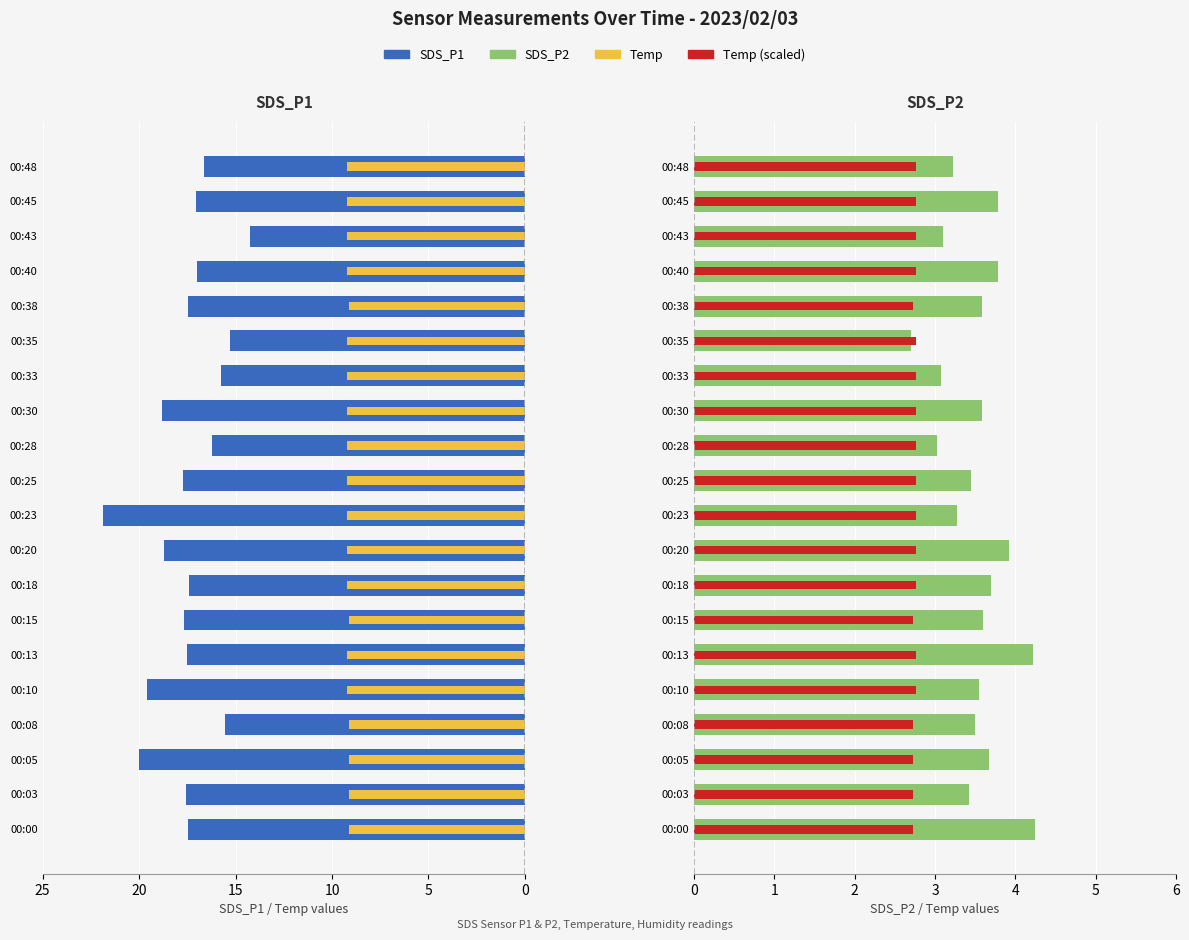

At 00:00, list the series in order from smallest to largest.

Temp (scaled), SDS_P2, Temp, SDS_P1